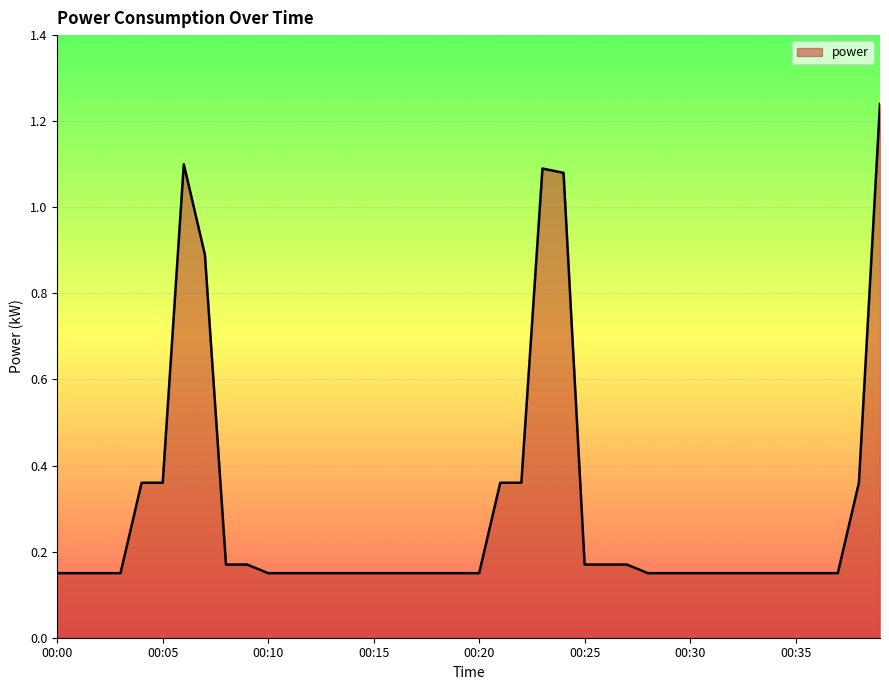

Reading left to right, list all the values displayed in this chart.

0.1	0.1	0.1	0.1	0.4	0.4	1.1	0.9	0.2	0.2	0.1	0.1	0.1	0.1	0.1	0.1	0.1	0.1	0.1	0.1	0.1	0.4	0.4	1.1	1.1	0.2	0.2	0.2	0.1	0.1	0.1	0.1	0.1	0.1	0.1	0.1	0.1	0.1	0.4	1.2